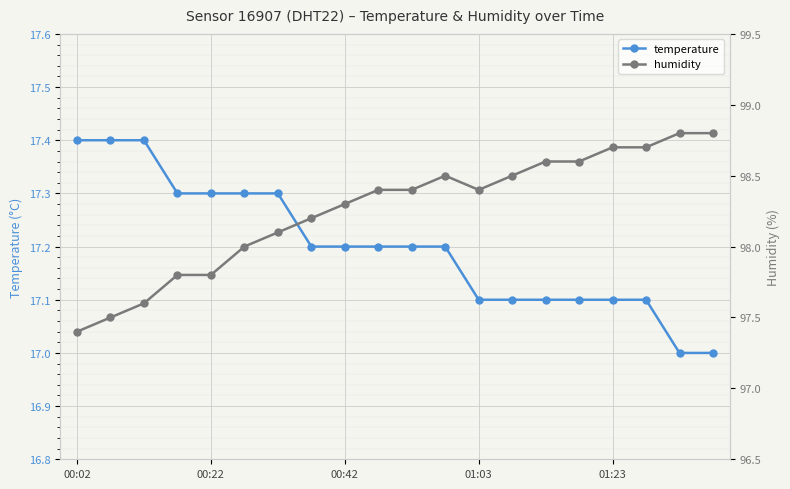

True or false: humidity and temperature cross at least once.

False